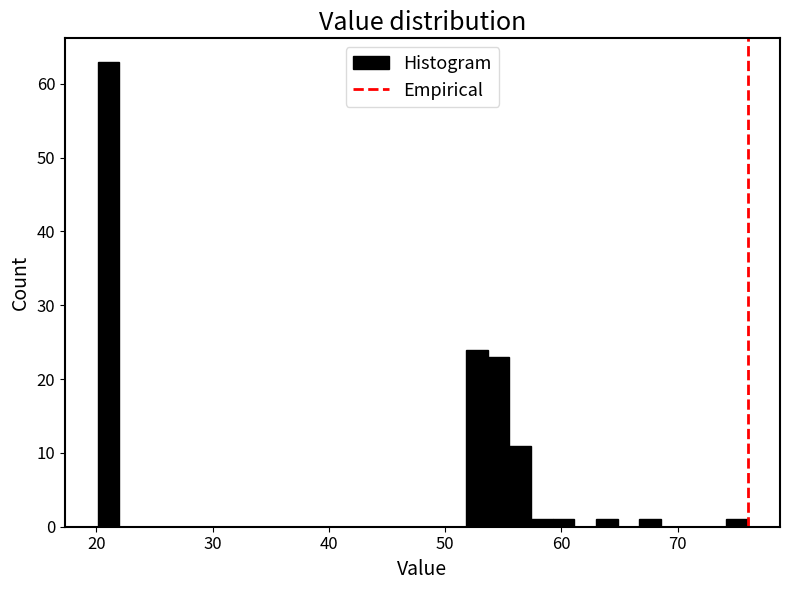

Read against the x-axis, roughly where is the centre of the tallest bar?

21